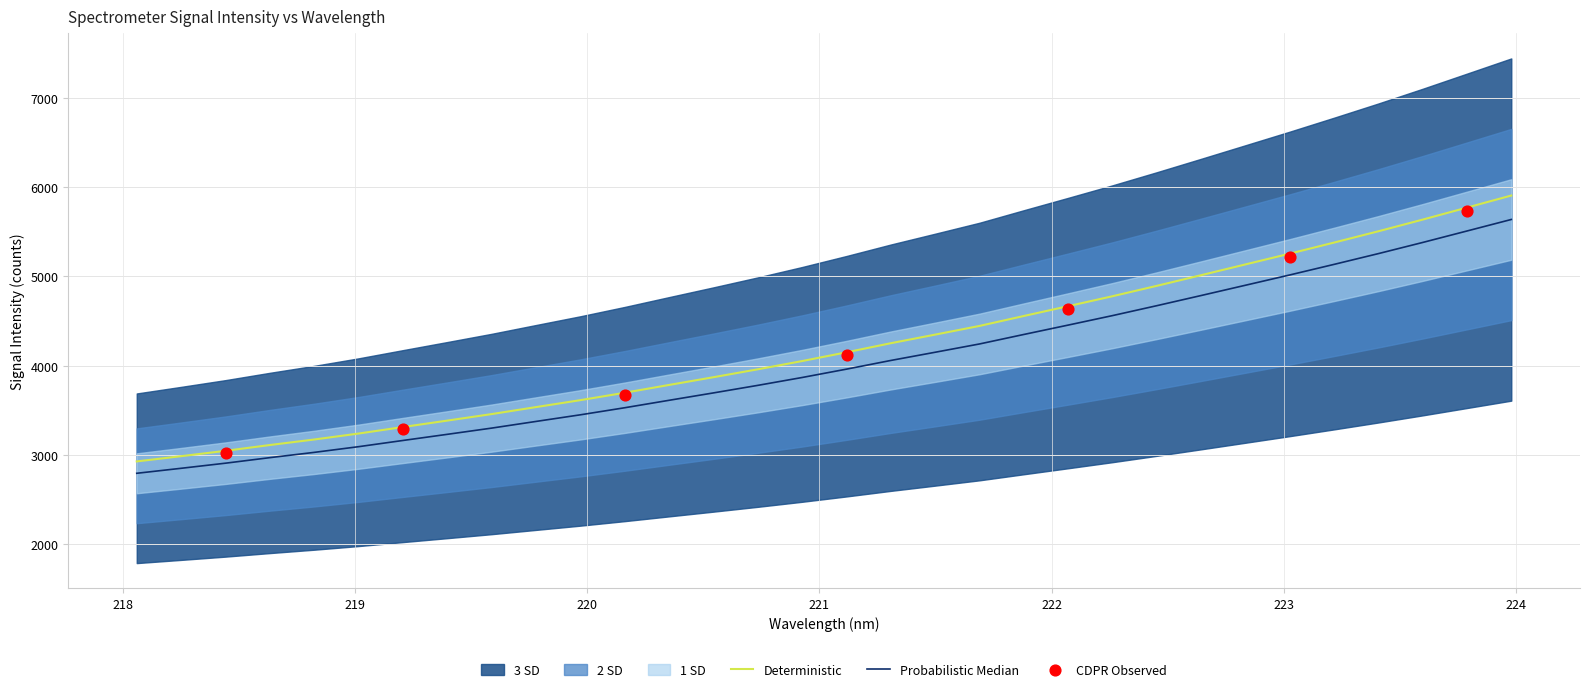

Which has a higher value, 223.2172 or 222.6447?

223.2172